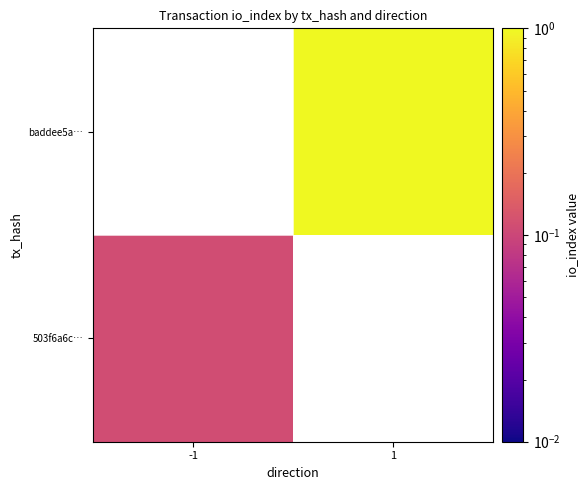

List the series in order of their overall mean, highest first.

503f6a6c…, baddee5a…